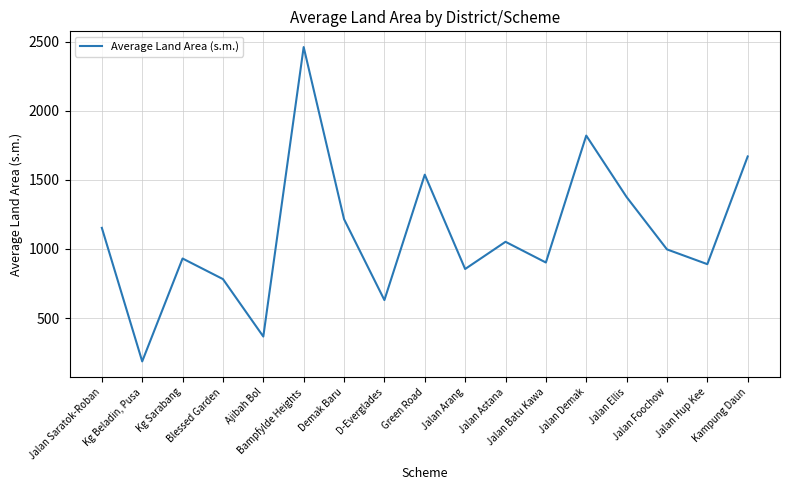

What is the maximum value shown in the chart?

2462